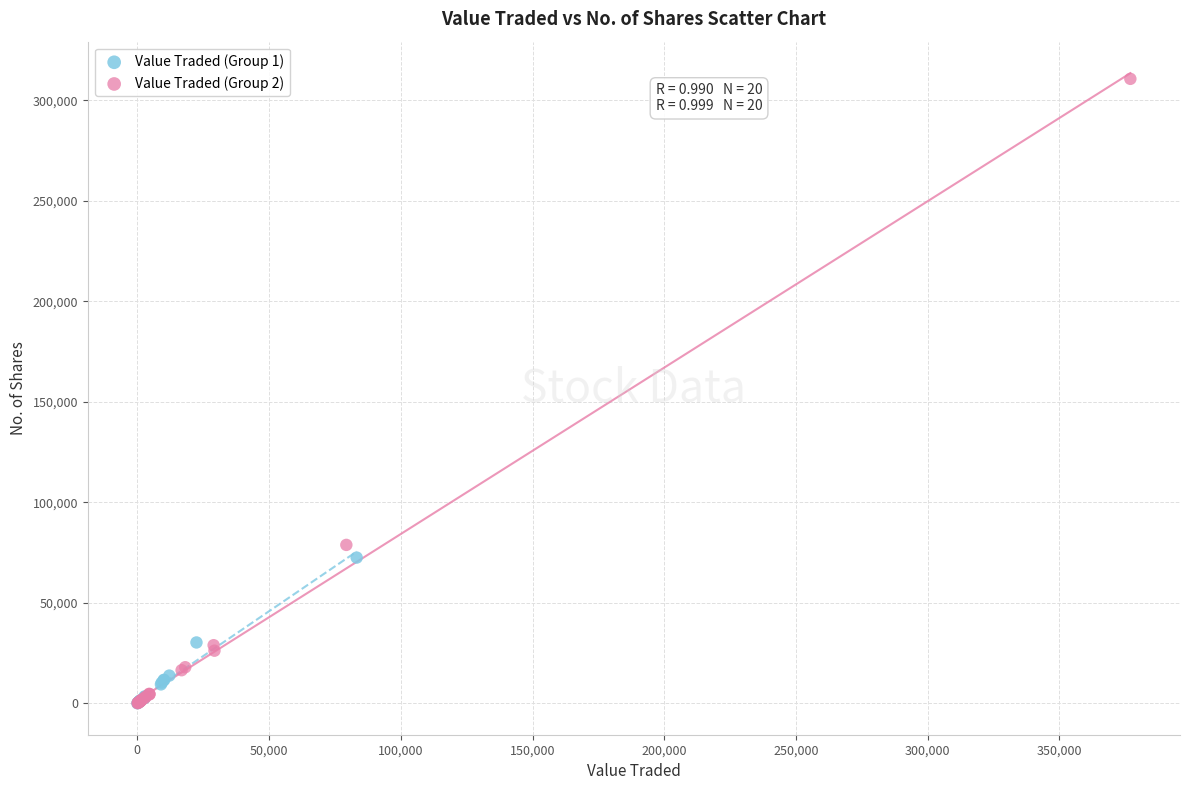

Which series reaches the maximum Y coordinate?

Value Traded (Group 2)